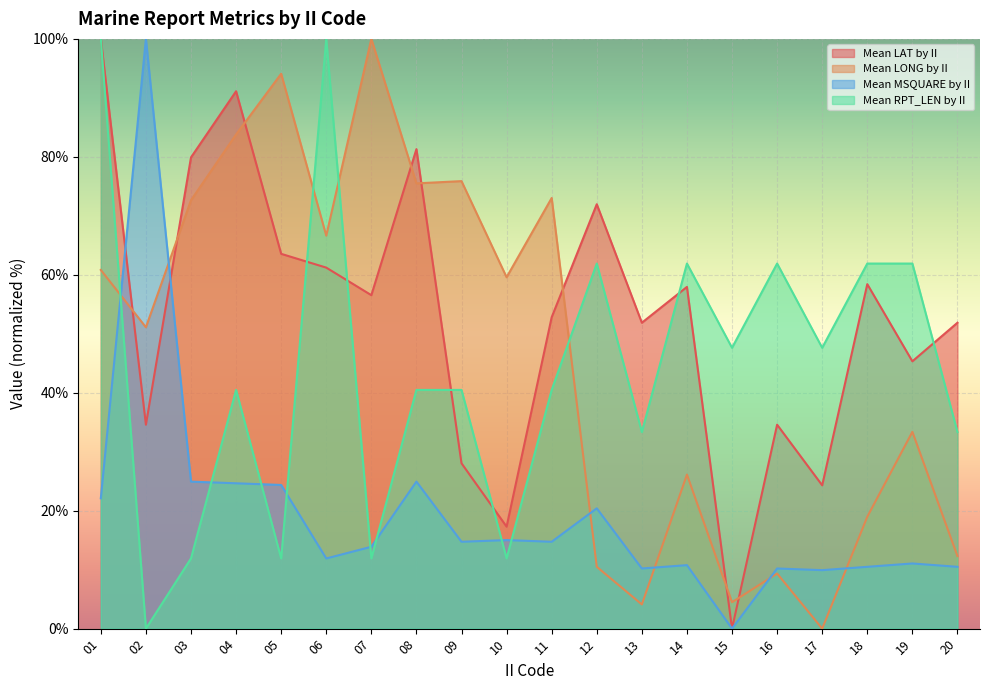

True or false: Mean LONG by II has a value of 38.5 at 05.

False